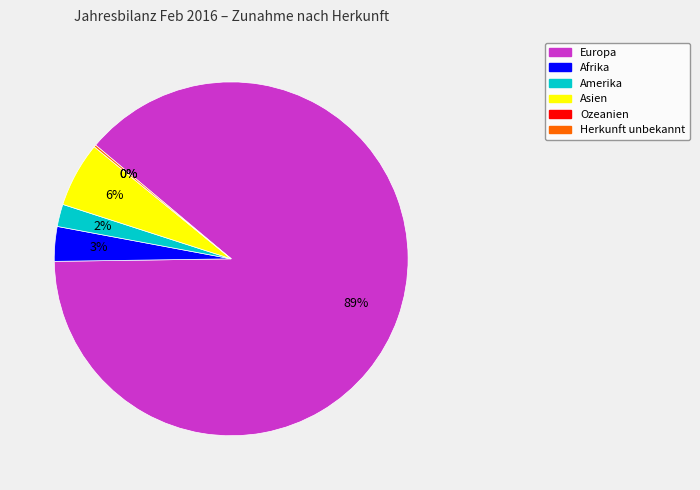

To the nearest percent, what percentage of the pie is Amerika?

2%